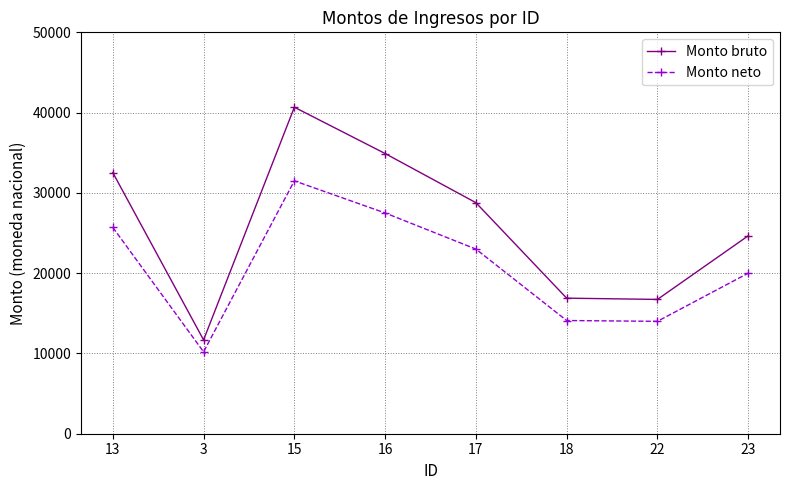

Is the value of Monto bruto at 18 greater than the value of Monto neto at 3?

Yes